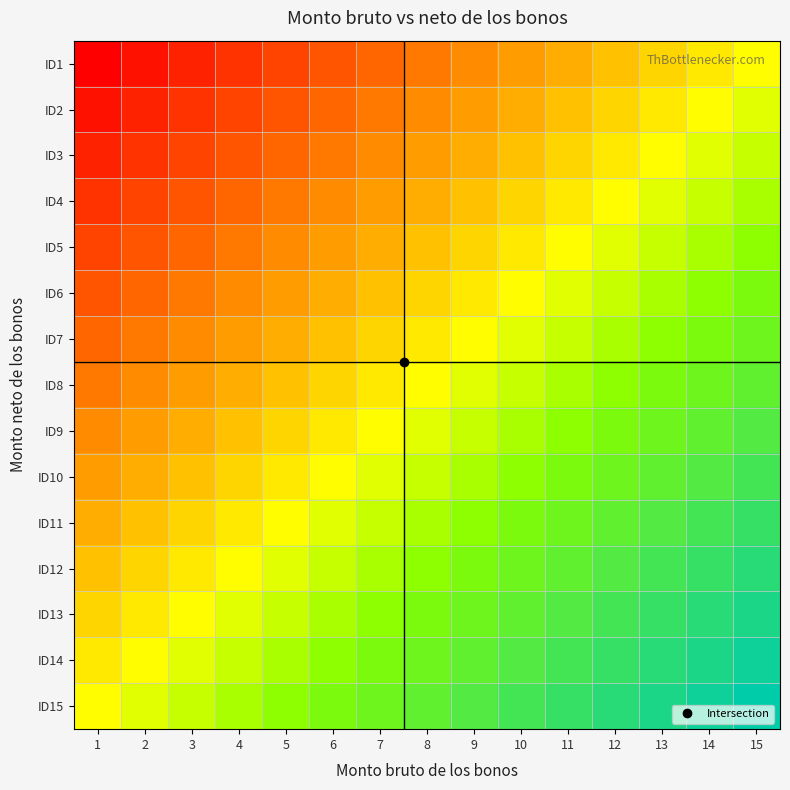

Reading left to right, transcribe all the data shown in this chart.

ID1: 1=1.0	2=0.9	3=0.9	4=0.8	5=0.7	6=0.6	7=0.6	8=0.5	9=0.4	10=0.4	11=0.3	12=0.2	13=0.1	14=0.1	15=0.0
ID2: 1=0.9	2=0.9	3=0.8	4=0.7	5=0.6	6=0.6	7=0.5	8=0.4	9=0.4	10=0.3	11=0.2	12=0.1	13=0.1	14=0.0	15=-0.1
ID3: 1=0.9	2=0.8	3=0.7	4=0.6	5=0.6	6=0.5	7=0.4	8=0.4	9=0.3	10=0.2	11=0.1	12=0.1	13=0.0	14=-0.1	15=-0.1
ID4: 1=0.8	2=0.7	3=0.6	4=0.6	5=0.5	6=0.4	7=0.4	8=0.3	9=0.2	10=0.1	11=0.1	12=0.0	13=-0.1	14=-0.1	15=-0.2
ID5: 1=0.7	2=0.6	3=0.6	4=0.5	5=0.4	6=0.4	7=0.3	8=0.2	9=0.1	10=0.1	11=0.0	12=-0.1	13=-0.1	14=-0.2	15=-0.3
ID6: 1=0.6	2=0.6	3=0.5	4=0.4	5=0.4	6=0.3	7=0.2	8=0.1	9=0.1	10=0.0	11=-0.1	12=-0.1	13=-0.2	14=-0.3	15=-0.4
ID7: 1=0.6	2=0.5	3=0.4	4=0.4	5=0.3	6=0.2	7=0.1	8=0.1	9=0.0	10=-0.1	11=-0.1	12=-0.2	13=-0.3	14=-0.4	15=-0.4
ID8: 1=0.5	2=0.4	3=0.4	4=0.3	5=0.2	6=0.1	7=0.1	8=0.0	9=-0.1	10=-0.1	11=-0.2	12=-0.3	13=-0.4	14=-0.4	15=-0.5
ID9: 1=0.4	2=0.4	3=0.3	4=0.2	5=0.1	6=0.1	7=0.0	8=-0.1	9=-0.1	10=-0.2	11=-0.3	12=-0.4	13=-0.4	14=-0.5	15=-0.6
ID10: 1=0.4	2=0.3	3=0.2	4=0.1	5=0.1	6=0.0	7=-0.1	8=-0.1	9=-0.2	10=-0.3	11=-0.4	12=-0.4	13=-0.5	14=-0.6	15=-0.6
ID11: 1=0.3	2=0.2	3=0.1	4=0.1	5=0.0	6=-0.1	7=-0.1	8=-0.2	9=-0.3	10=-0.4	11=-0.4	12=-0.5	13=-0.6	14=-0.6	15=-0.7
ID12: 1=0.2	2=0.1	3=0.1	4=0.0	5=-0.1	6=-0.1	7=-0.2	8=-0.3	9=-0.4	10=-0.4	11=-0.5	12=-0.6	13=-0.6	14=-0.7	15=-0.8
ID13: 1=0.1	2=0.1	3=0.0	4=-0.1	5=-0.1	6=-0.2	7=-0.3	8=-0.4	9=-0.4	10=-0.5	11=-0.6	12=-0.6	13=-0.7	14=-0.8	15=-0.9
ID14: 1=0.1	2=0.0	3=-0.1	4=-0.1	5=-0.2	6=-0.3	7=-0.4	8=-0.4	9=-0.5	10=-0.6	11=-0.6	12=-0.7	13=-0.8	14=-0.9	15=-0.9
ID15: 1=0.0	2=-0.1	3=-0.1	4=-0.2	5=-0.3	6=-0.4	7=-0.4	8=-0.5	9=-0.6	10=-0.6	11=-0.7	12=-0.8	13=-0.9	14=-0.9	15=-1.0